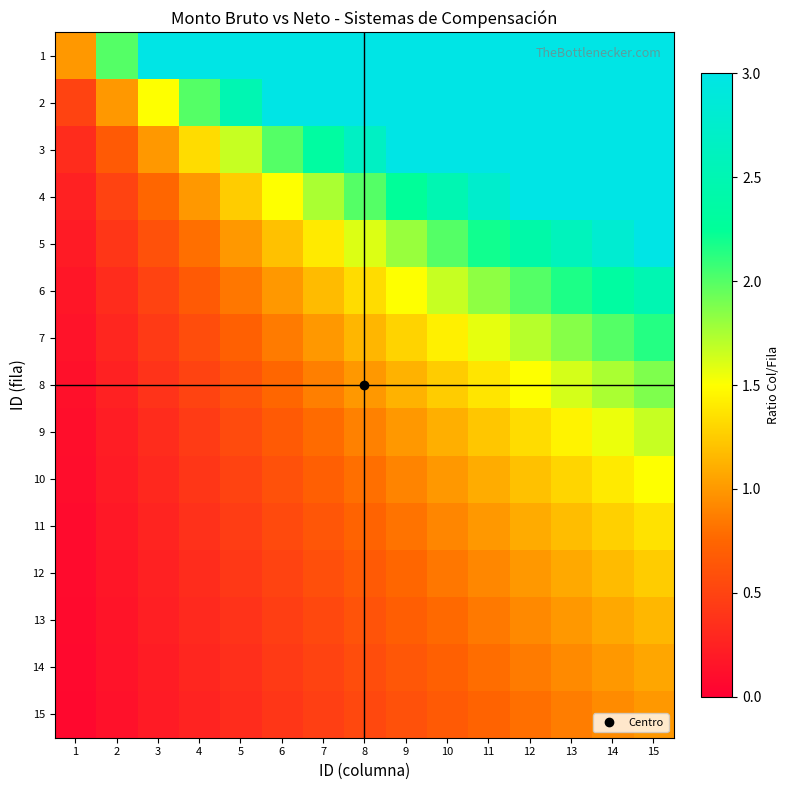

What is the total value across all series at 5?

14.6